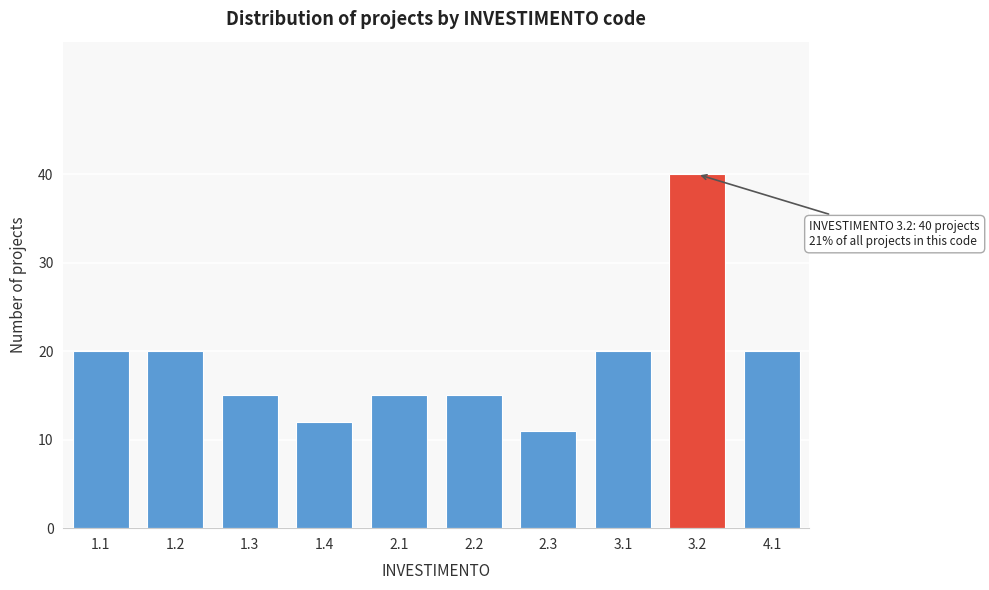

Reading right to left, transcribe all the data shown in this chart.

20	40	20	11	15	15	12	15	20	20